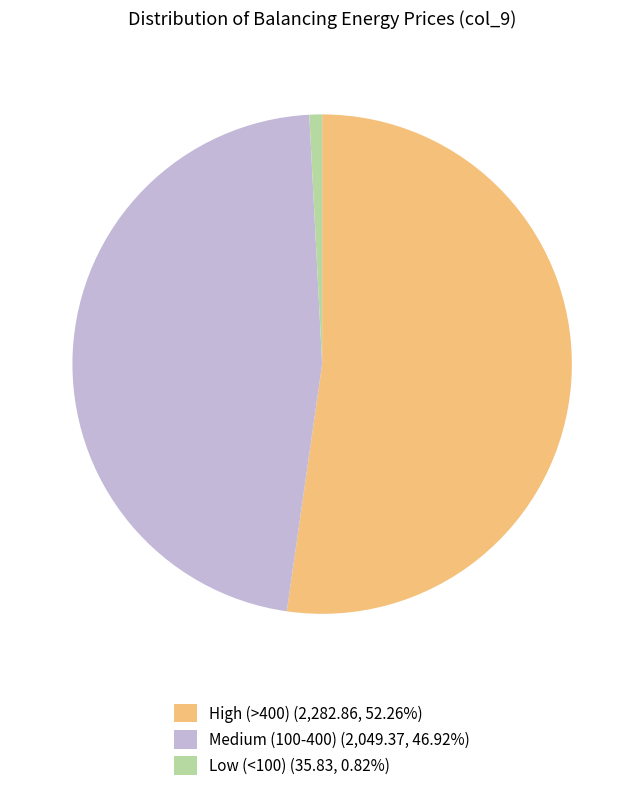

How many slices are in this pie chart?

3